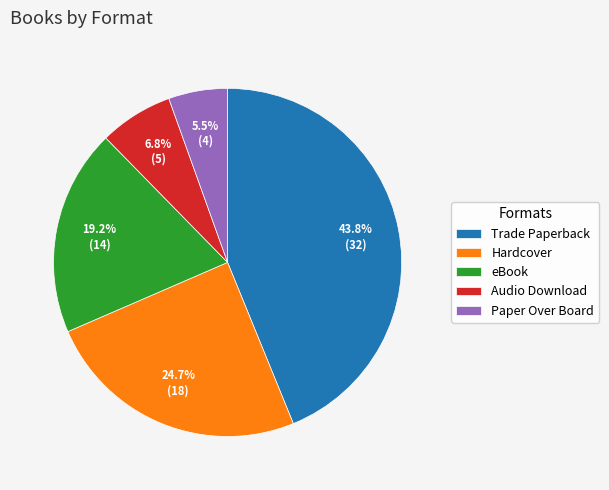

Between Paper Over Board and Audio Download, which is larger?

Audio Download